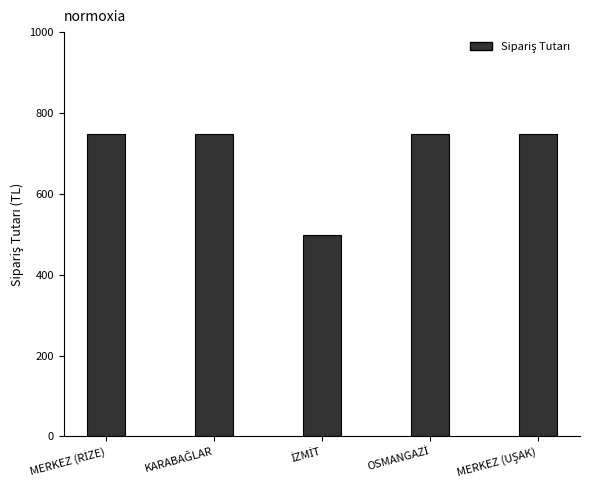

What is the average value?

699